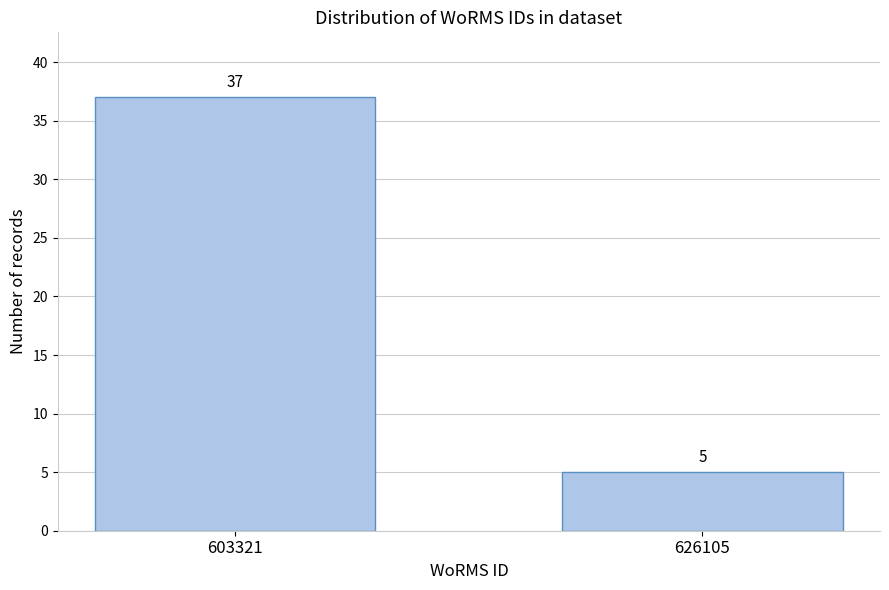

Reading left to right, transcribe all the data shown in this chart.

603321=37	626105=5